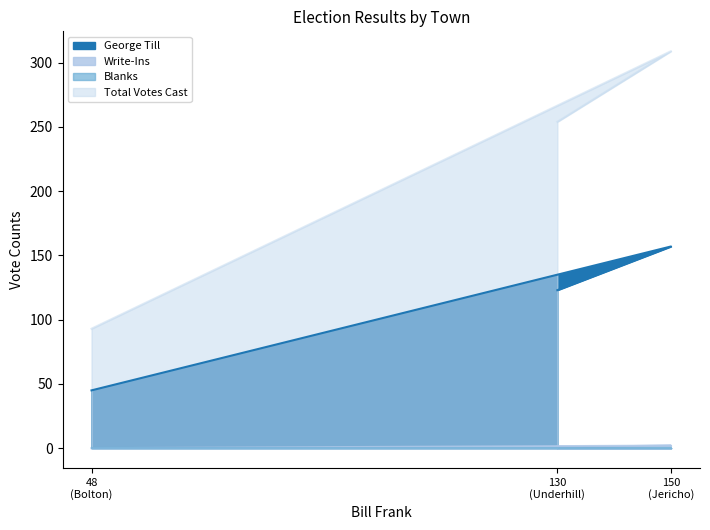

Where does the George Till series first go above 123?

150 (Jericho)